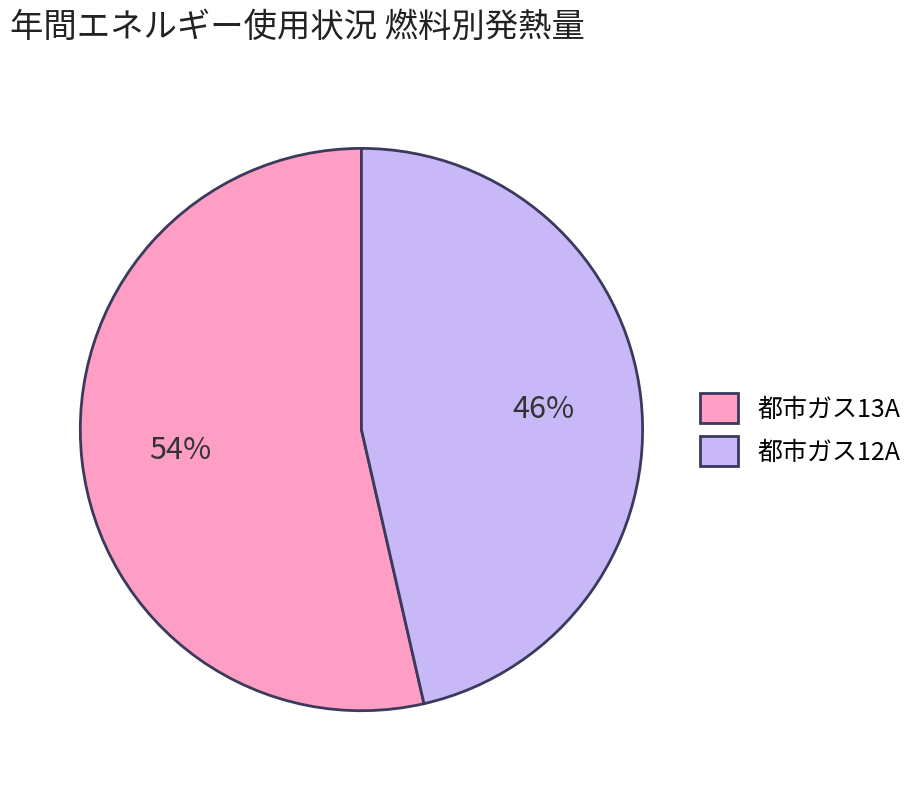

Is it true that 都市ガス12A is 57% of the pie?

False